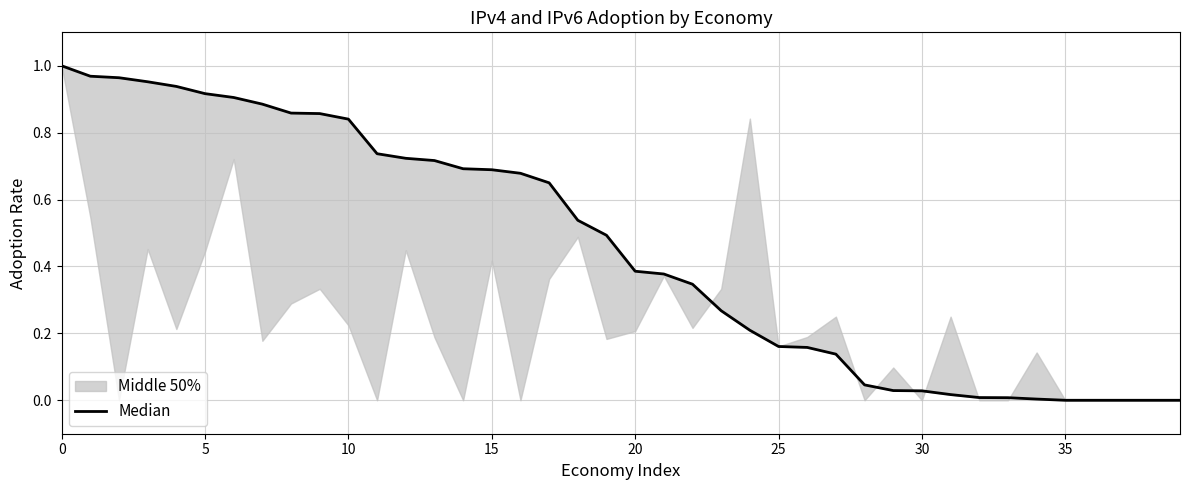

Which label corresponds to the smallest value in the chart?

35